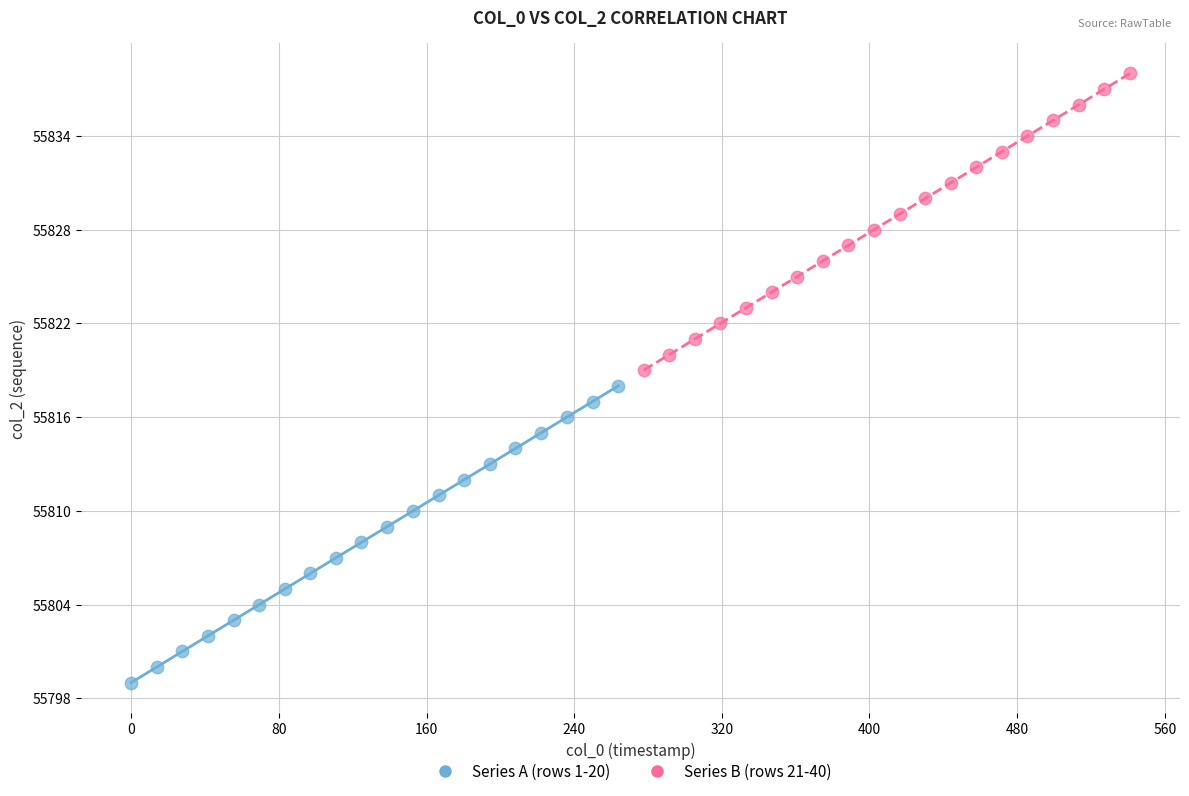

Which series reaches the minimum Y coordinate?

Series A (rows 1-20)